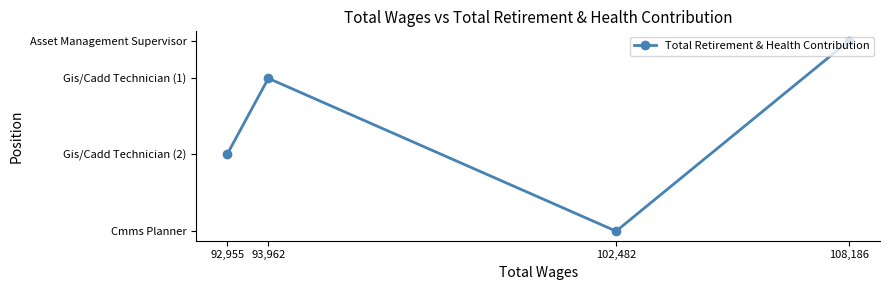

List the labels in order of value, smallest first.

102,482, 92,955, 93,962, 108,186